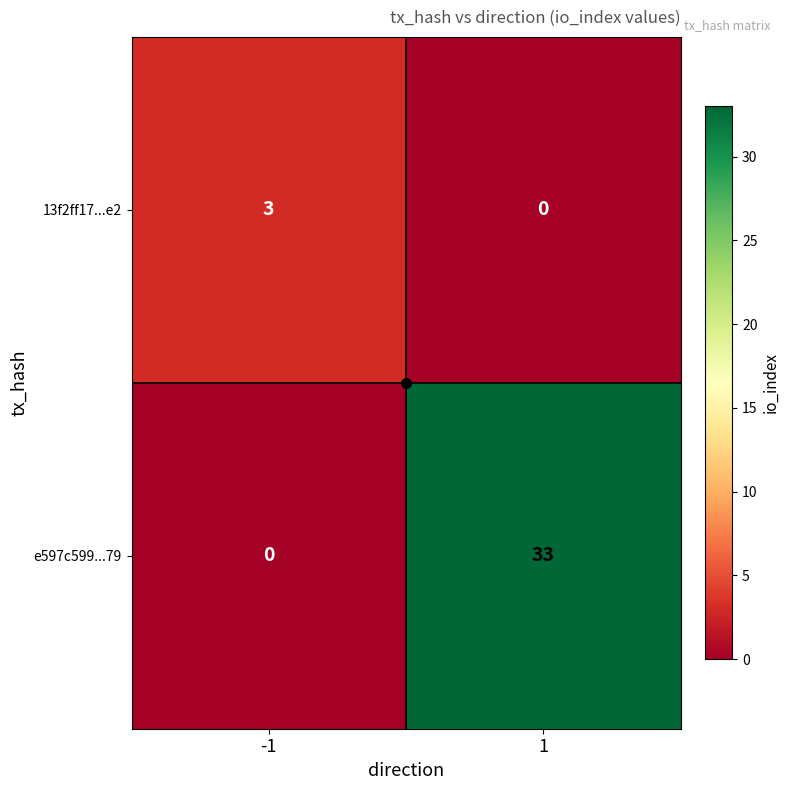

At which category is the sum across all series the highest?

1